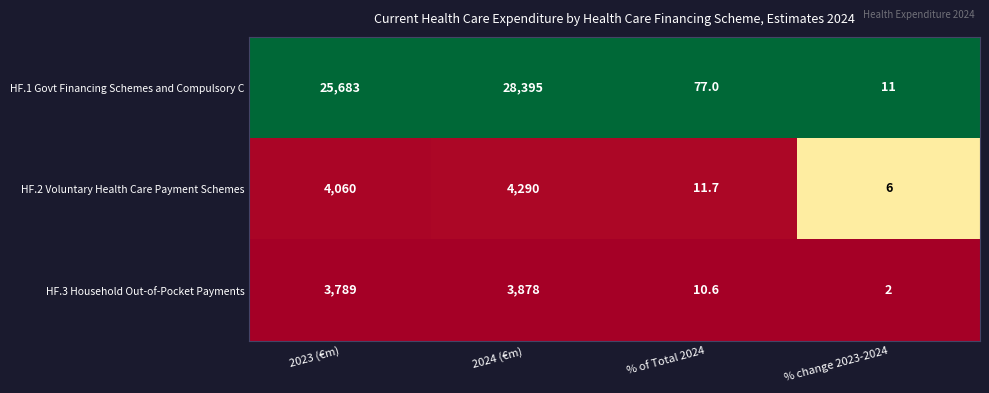

Count the number of categories in the chart.

4